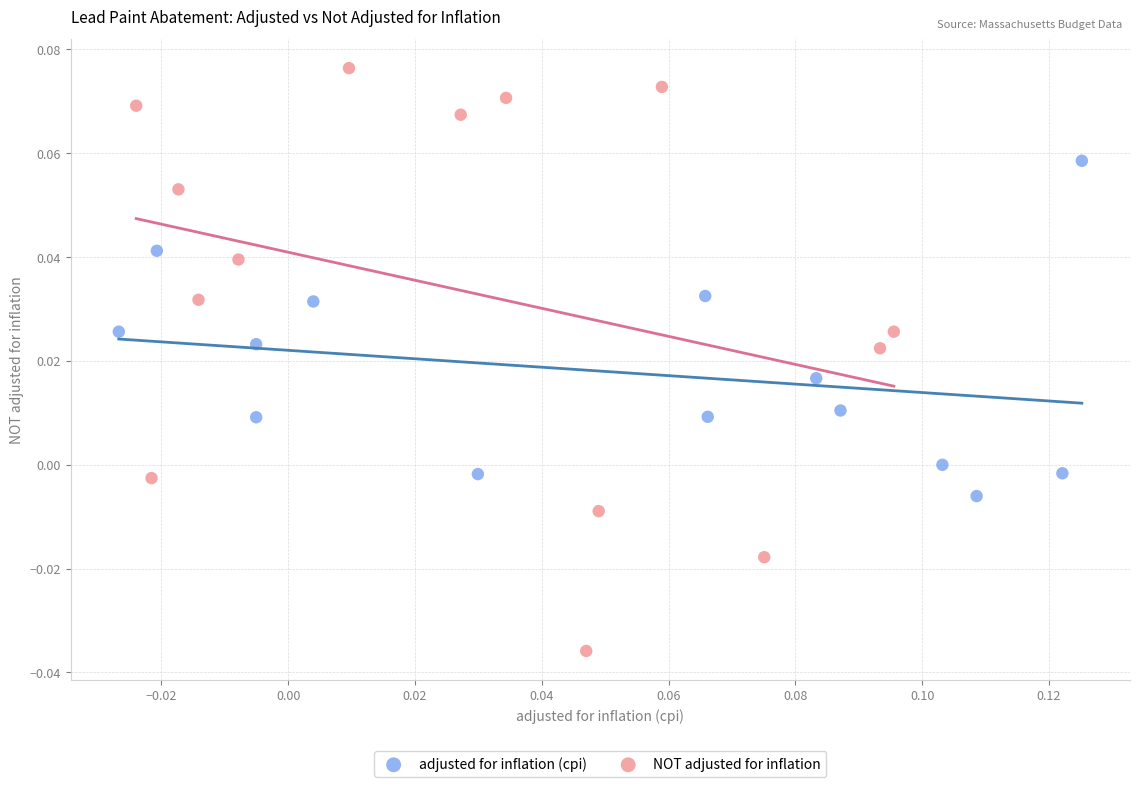

Which series contains the highest Y value?

NOT adjusted for inflation